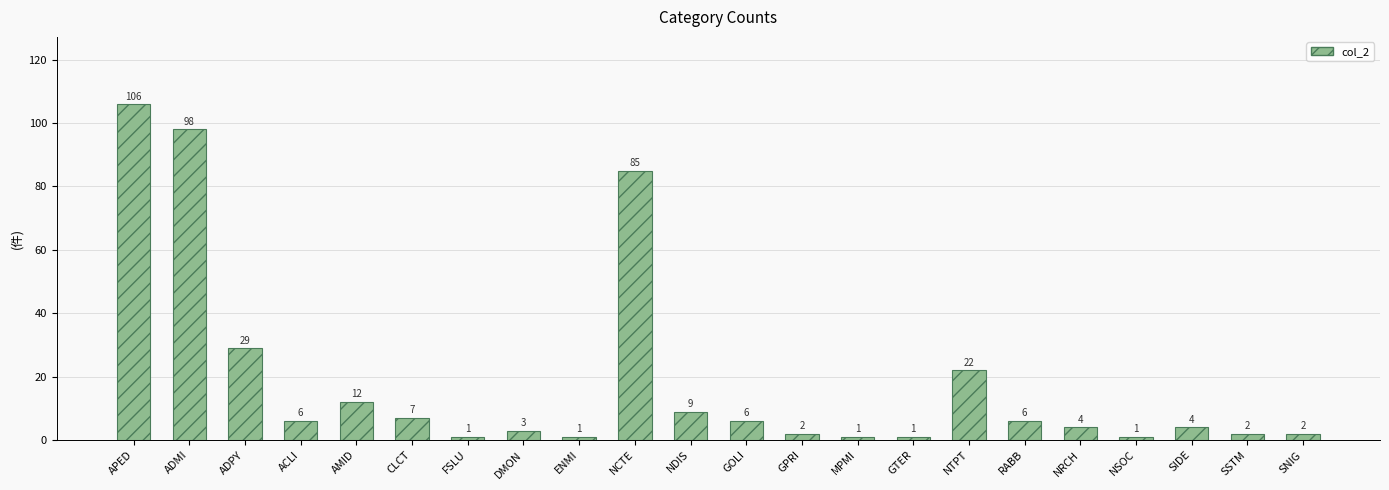

The value at SSTM is 2. True or false?

True